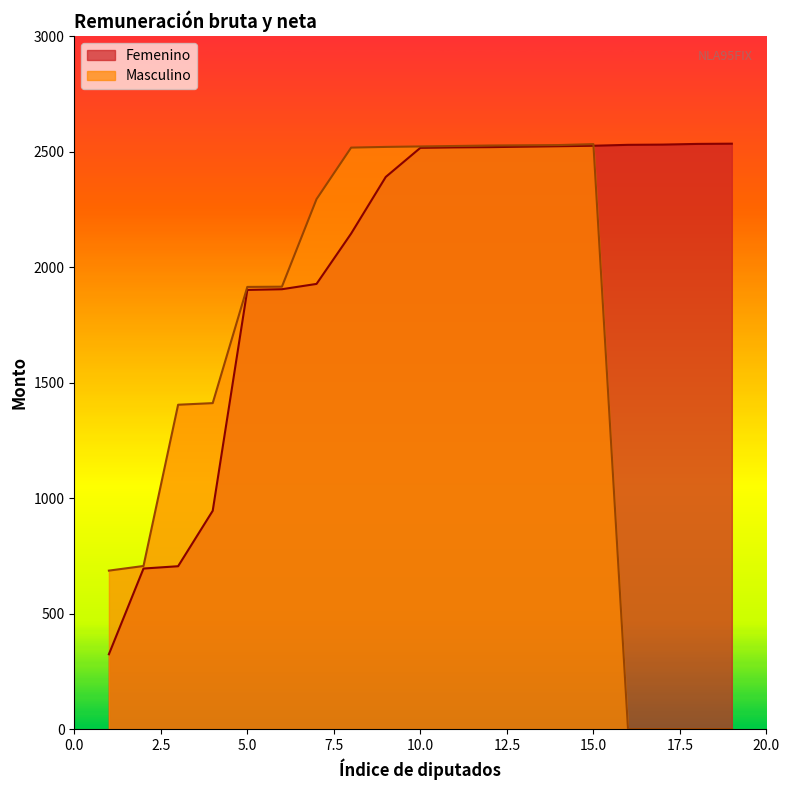

What is the smallest value displayed?

0